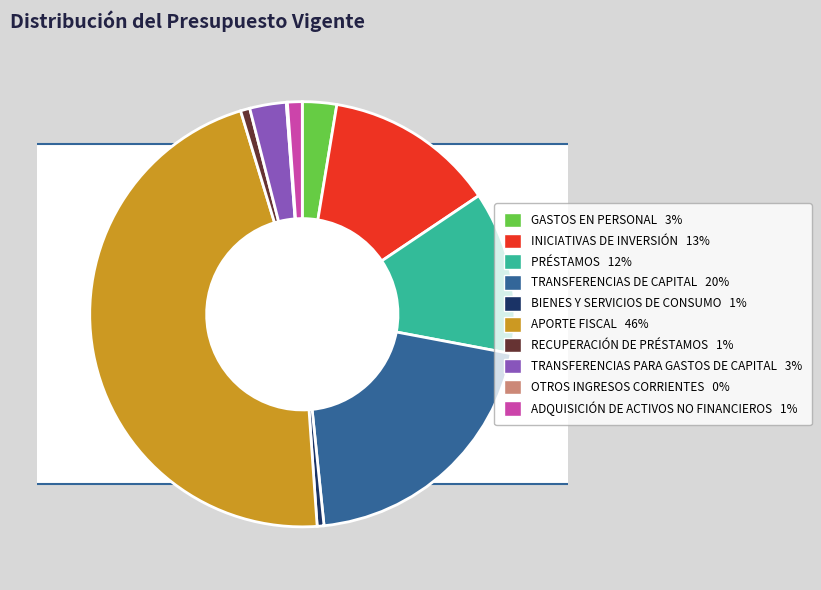

Is there a majority slice in this chart?

No